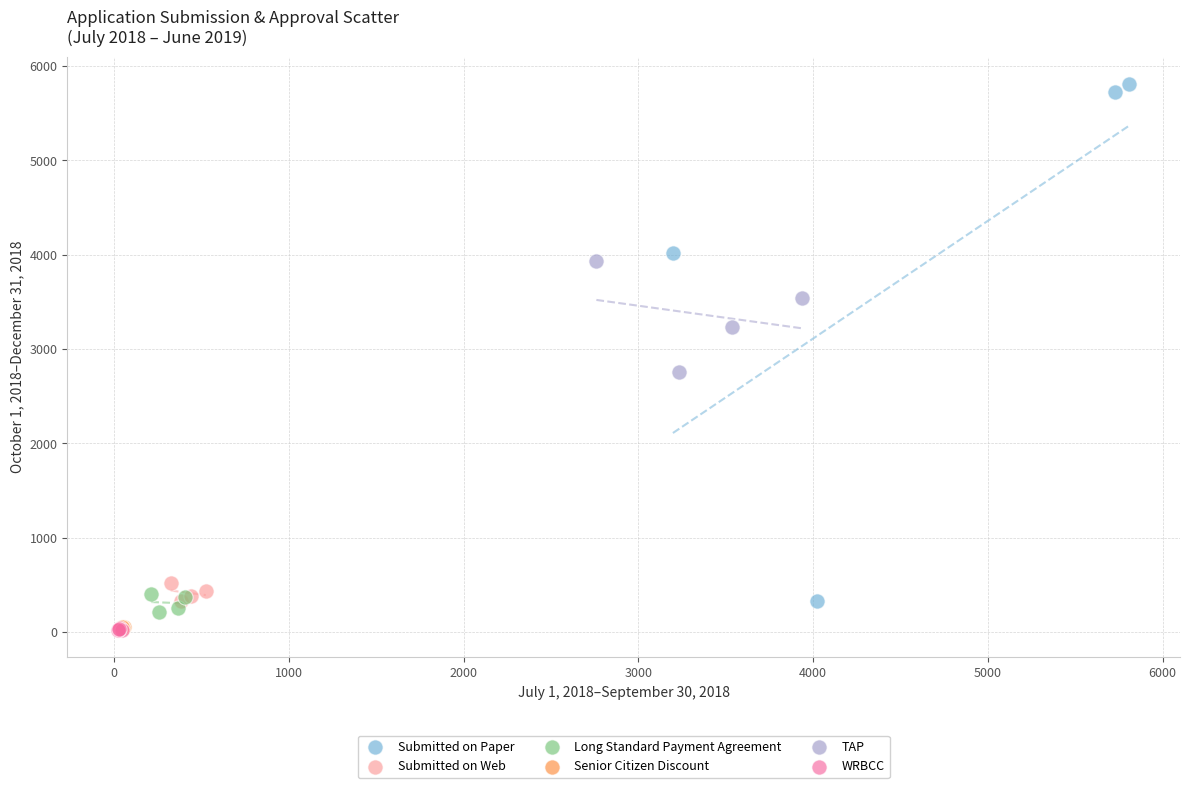

Which series has the widest spread of Y values?

Submitted on Paper